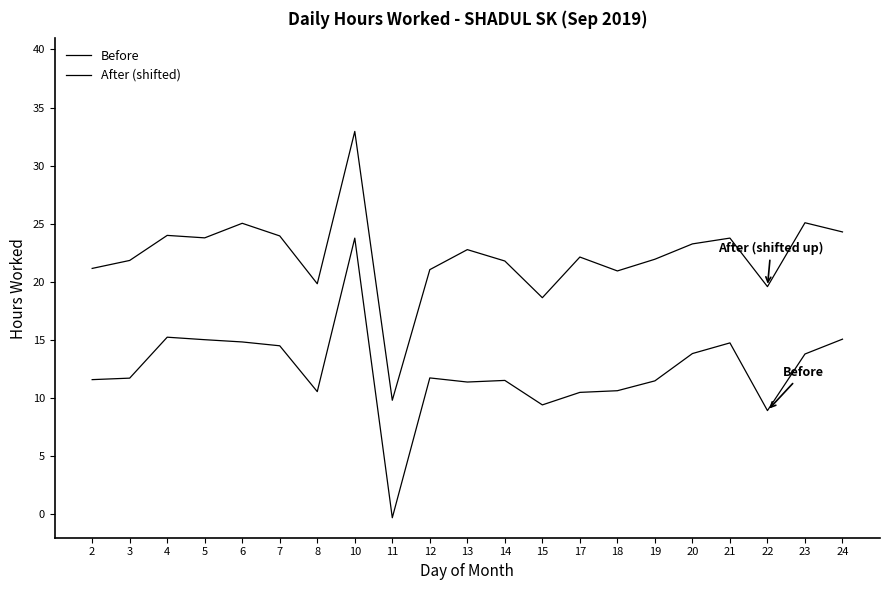

Does the chart have visible grid lines?

No